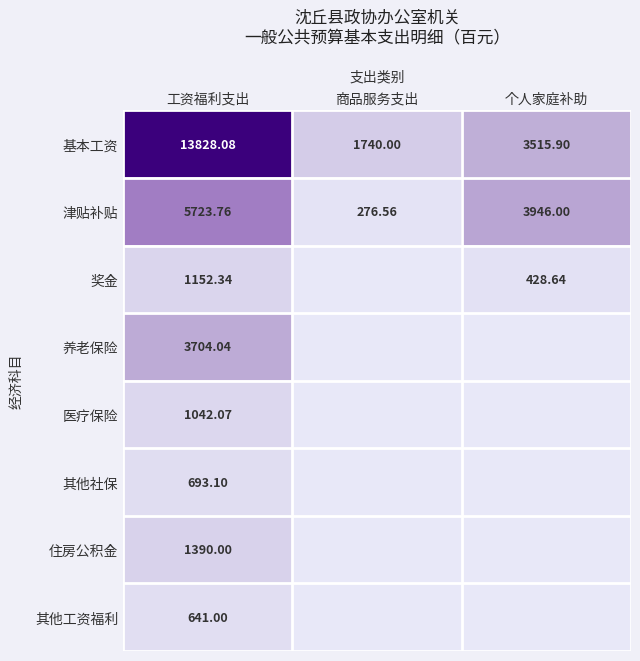

Rank the series at 工资福利支出 from lowest to highest value.

其他工资福利, 其他社保, 医疗保险, 奖金, 住房公积金, 养老保险, 津贴补贴, 基本工资